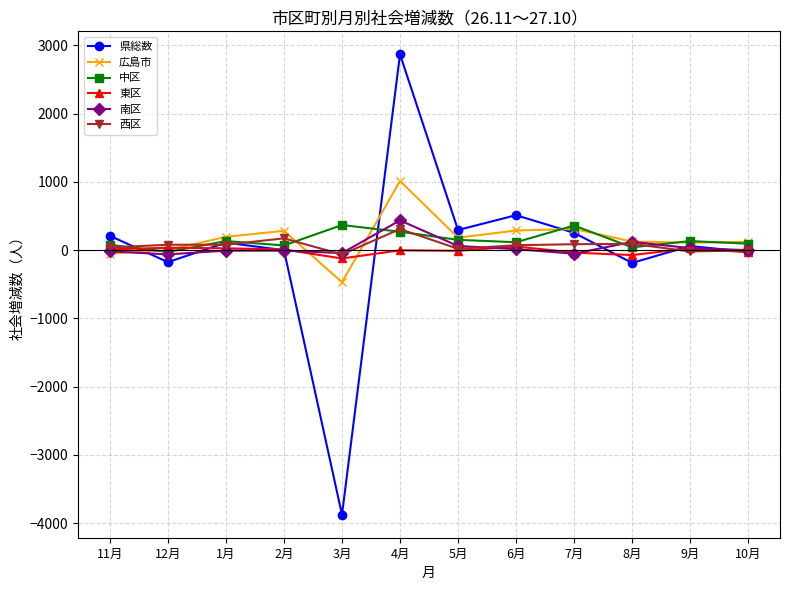

What is the sum of all 西区 values?

867